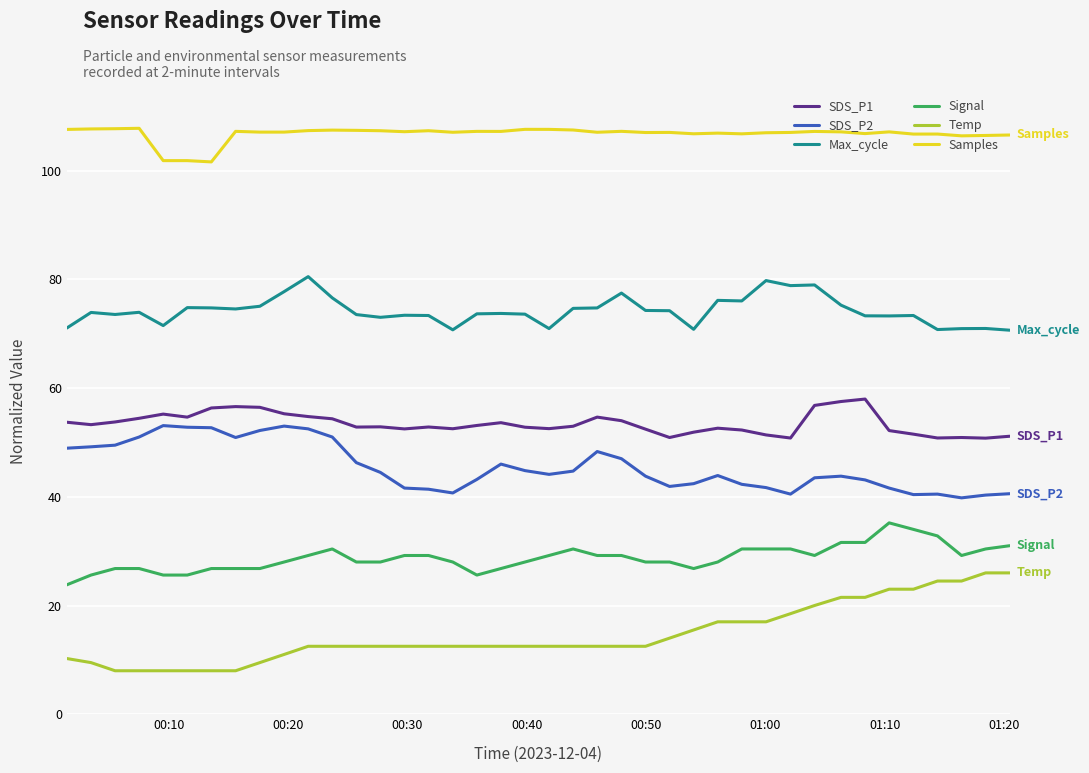

Which series has the largest total across all categories?

Samples